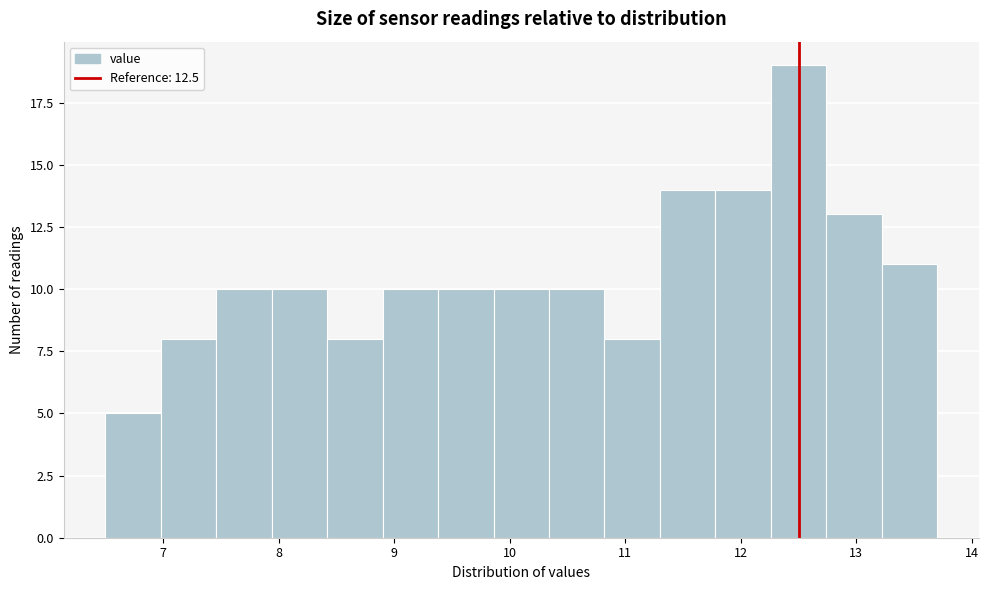

Over which range of the x-axis is the bar tallest?

12.26 to 12.74